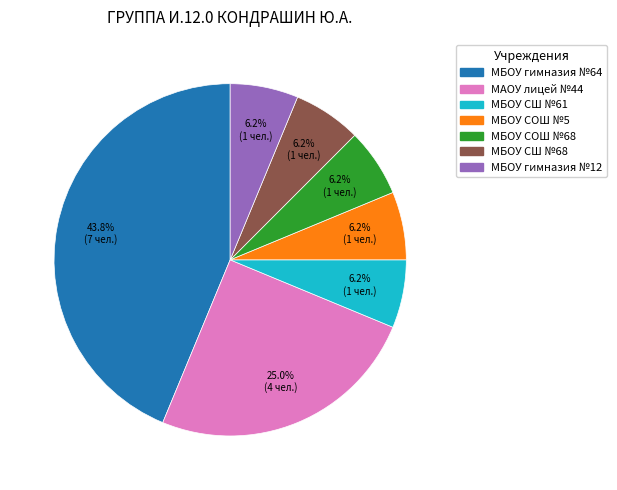

To the nearest percent, what is the average slice percentage?

14%